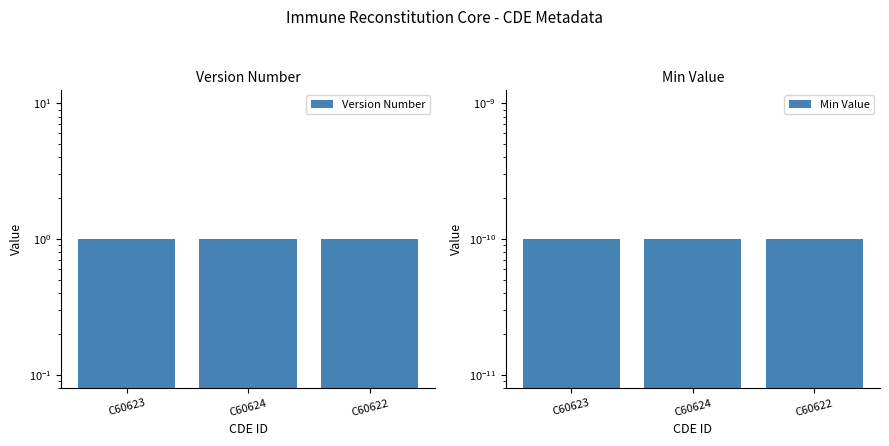

Is the value of Min Value at C60623 greater than the value of Version Number at C60623?

No